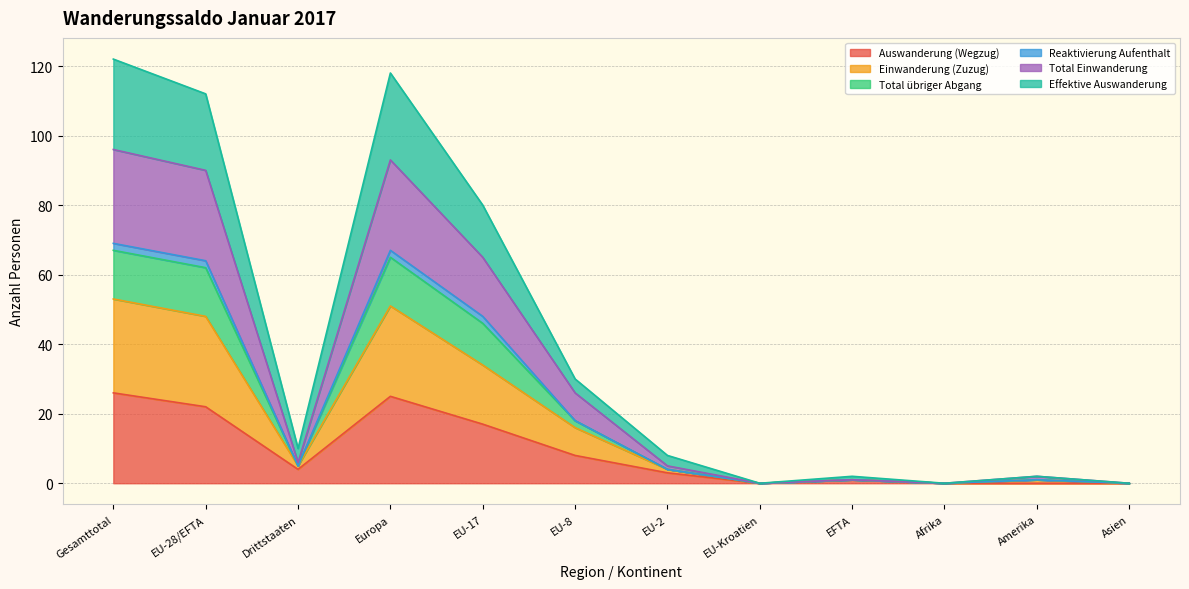

True or false: Einwanderung (Zuzug) and Total Einwanderung intersect in this chart.

False